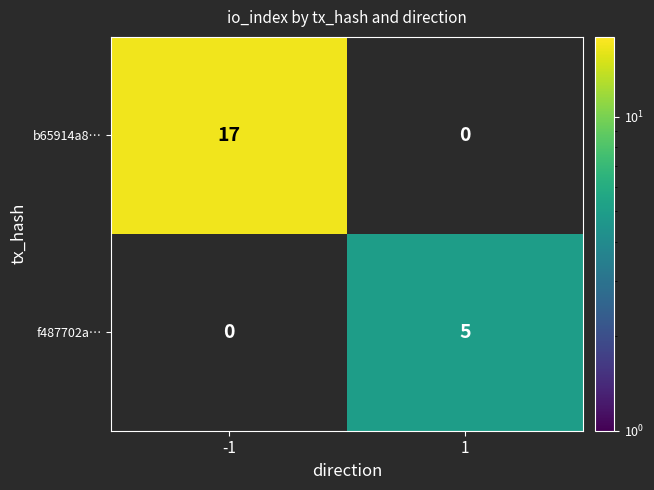

What is the greatest value displayed?

17